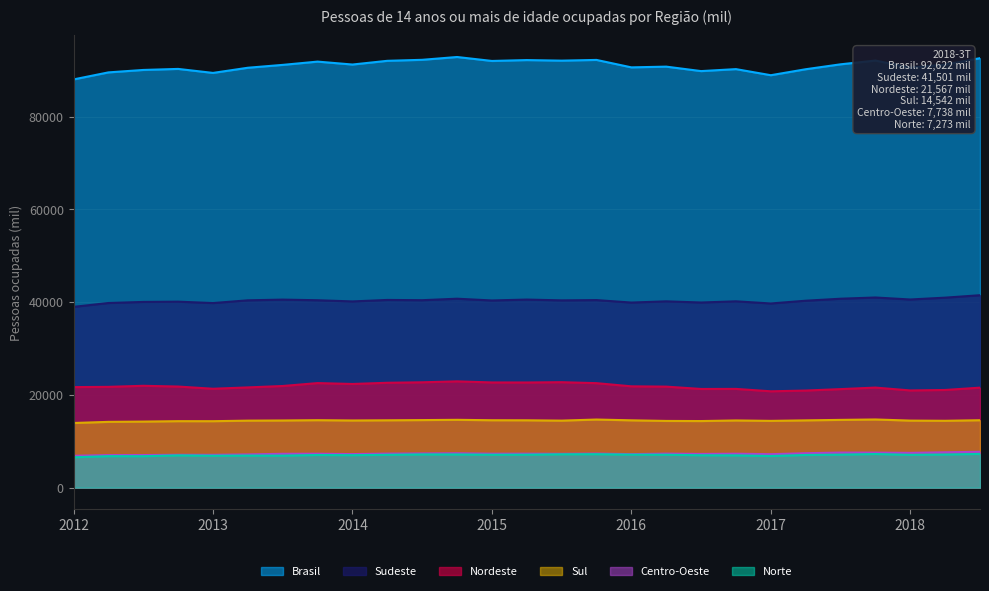

What is the value of the Nordeste point at the 26th from the left?

21065